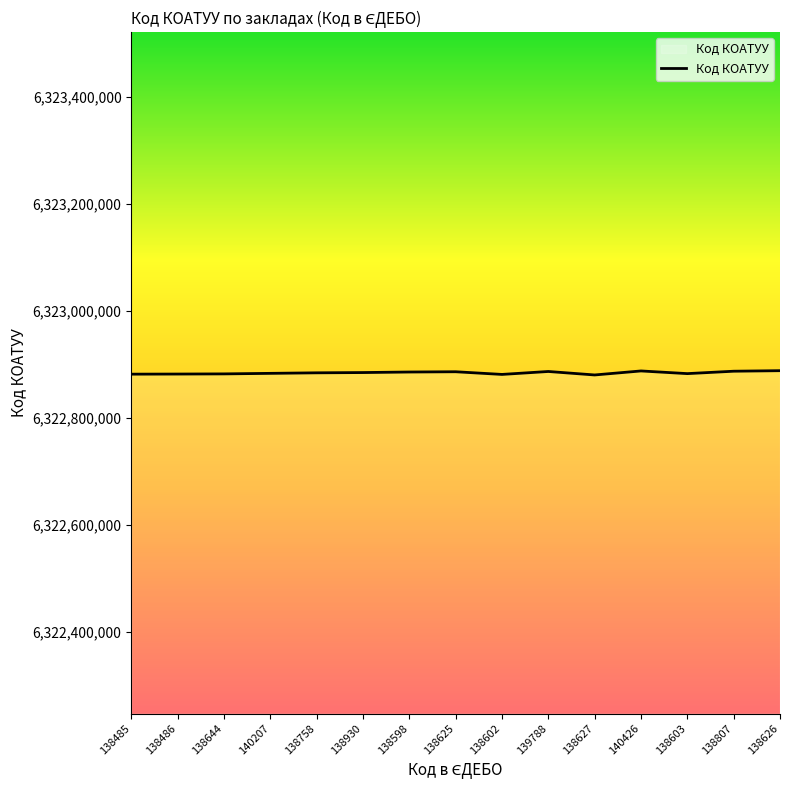

What is the minimum value shown in the chart?

6322880501